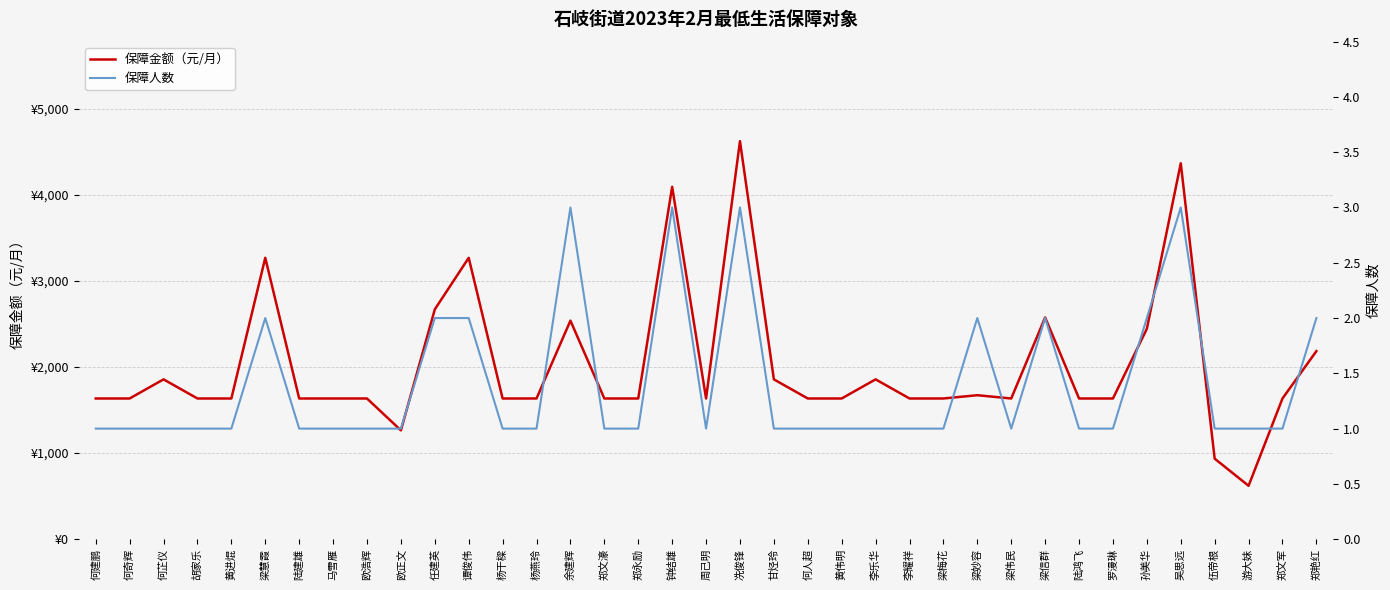

Reading left to right, transcribe all the data shown in this chart.

保障金额（元/月）: 1634	1634	1856	1634	1634	3268	1634	1634	1634	1264	2669	3268	1634	1634	2538	1634	1634	4093	1634	4623	1856	1634	1634	1856	1634	1634	1672	1634	2575	1634	1634	2444	4366	935	620	1634	2184
保障人数: 1	1	1	1	1	2	1	1	1	1	2	2	1	1	3	1	1	3	1	3	1	1	1	1	1	1	2	1	2	1	1	2	3	1	1	1	2